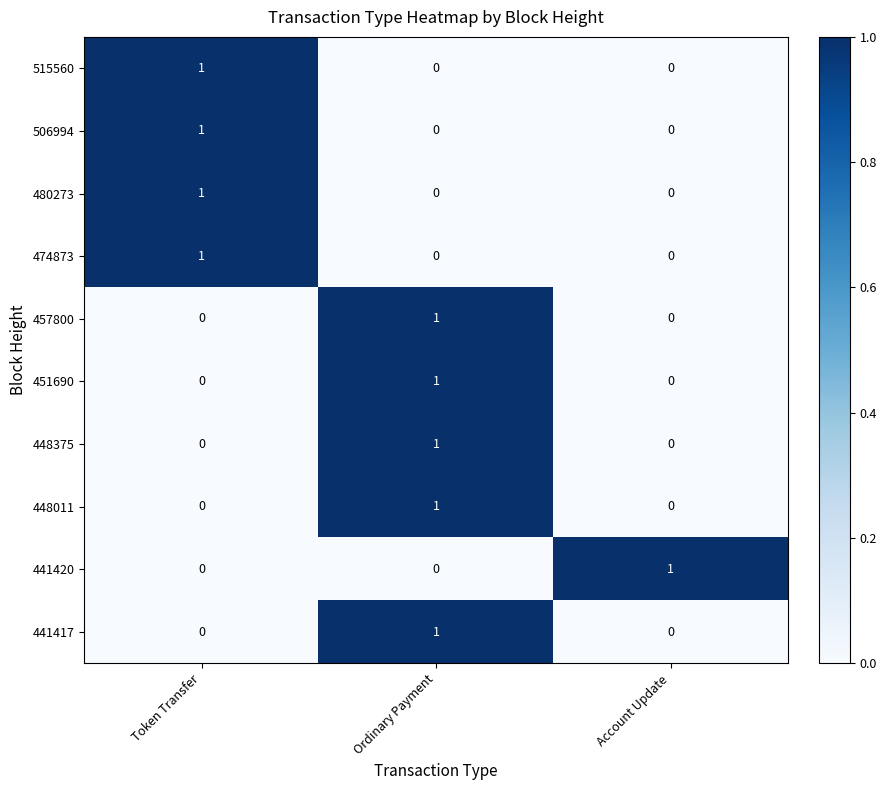

The 441420 series shows -1 at Ordinary Payment. True or false?

False